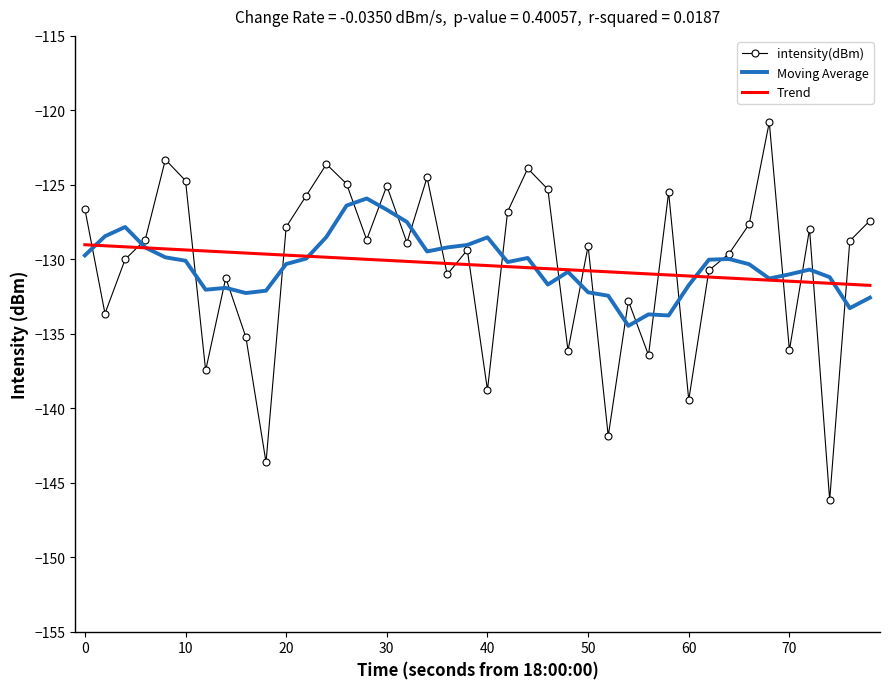

Which series has the widest spread of values?

intensity(dBm)